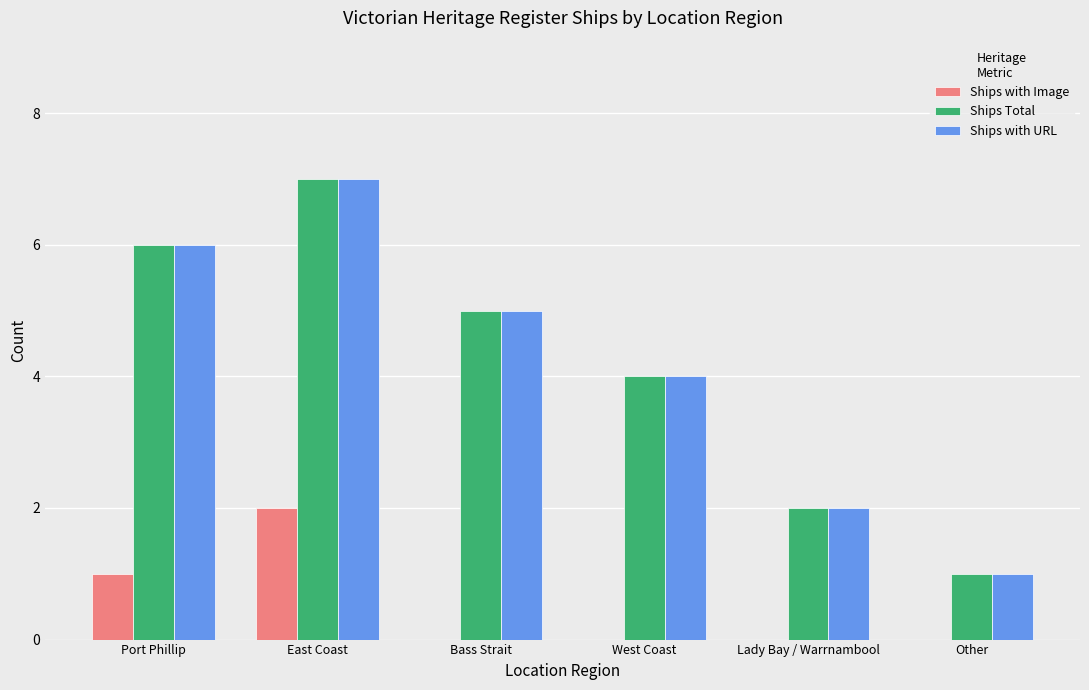

What value does the Ships with URL series have at Bass Strait?

5